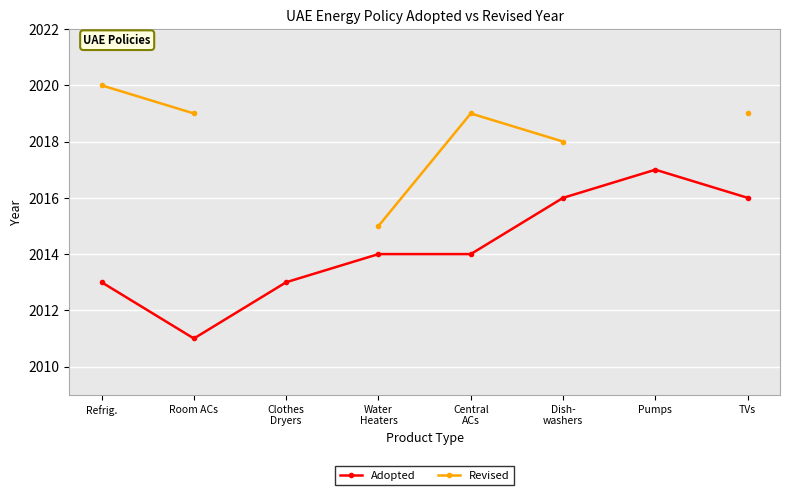

What position from the left is Pumps?

7